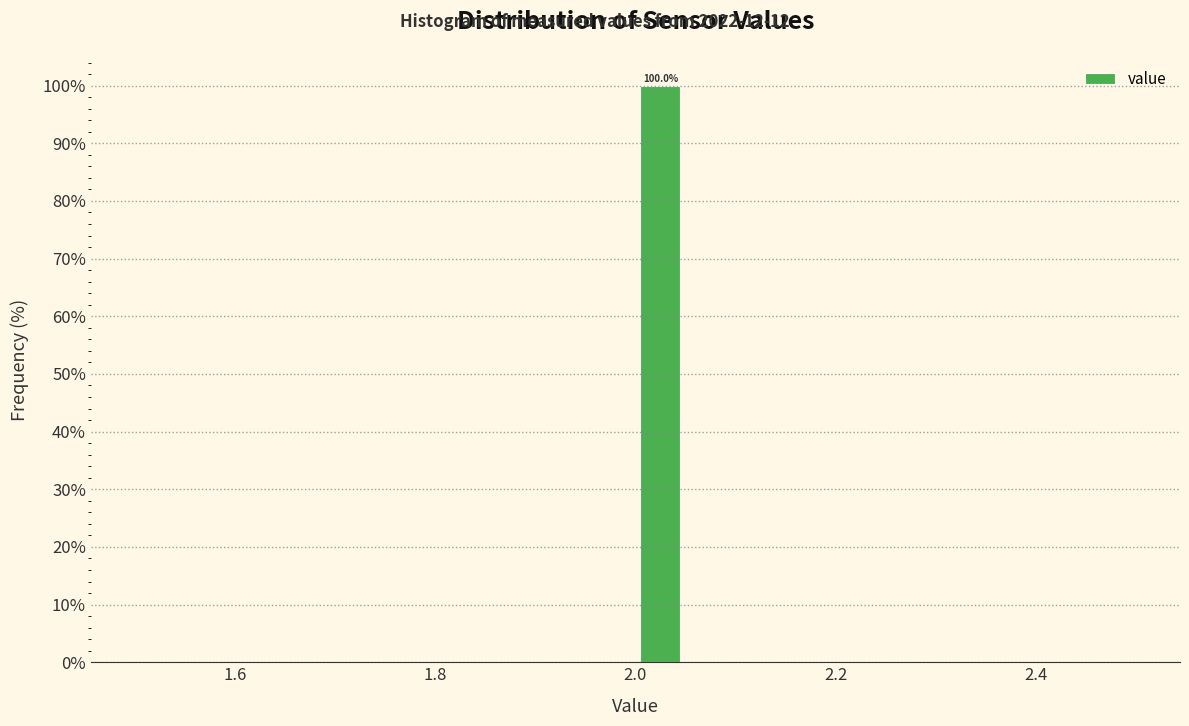

Around what value on the x-axis is the tallest bar? Give the approximate position of its centre, as read against the axis.

2.02